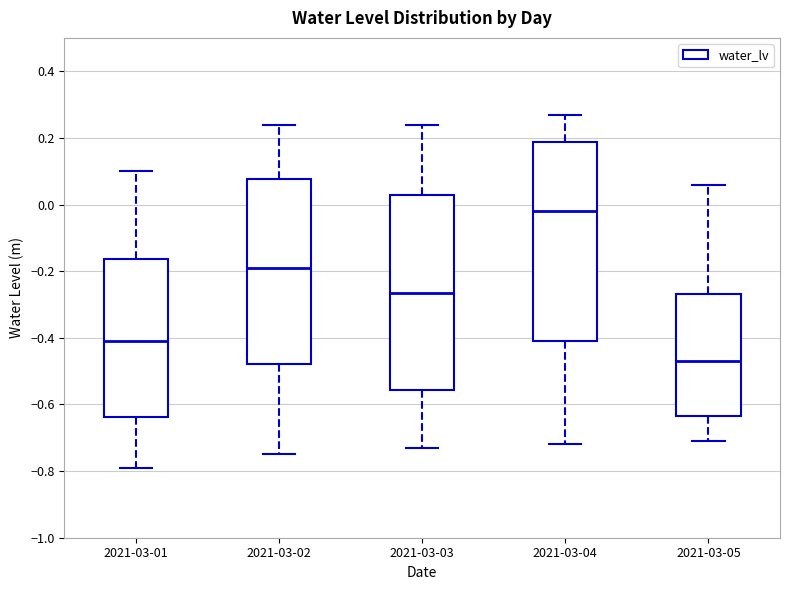

Which box has the lowest median line?

2021-03-05